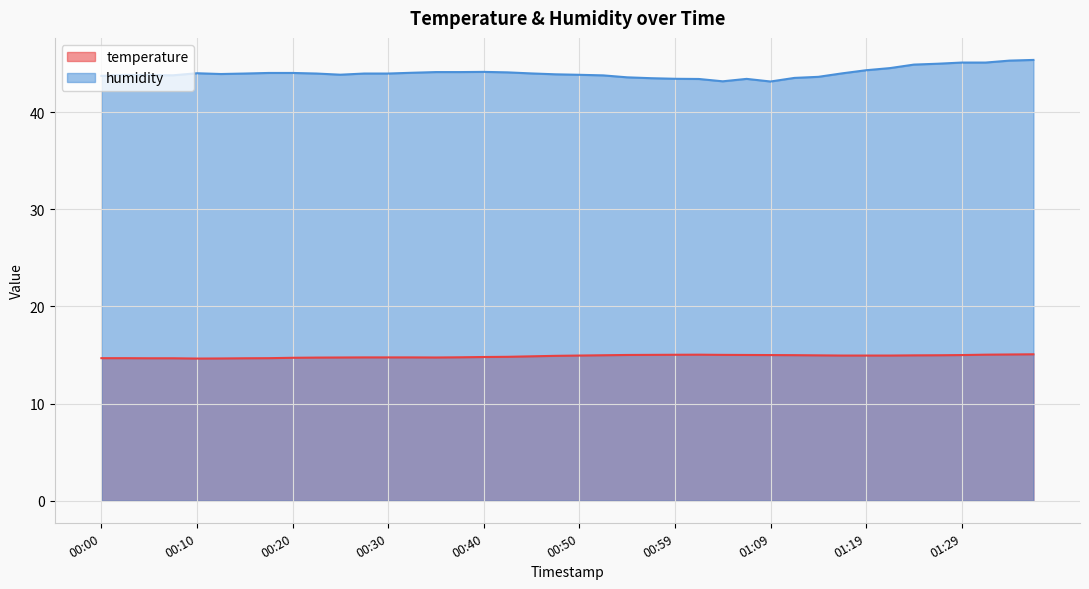

Does the chart display data point markers on the line(s)?

No